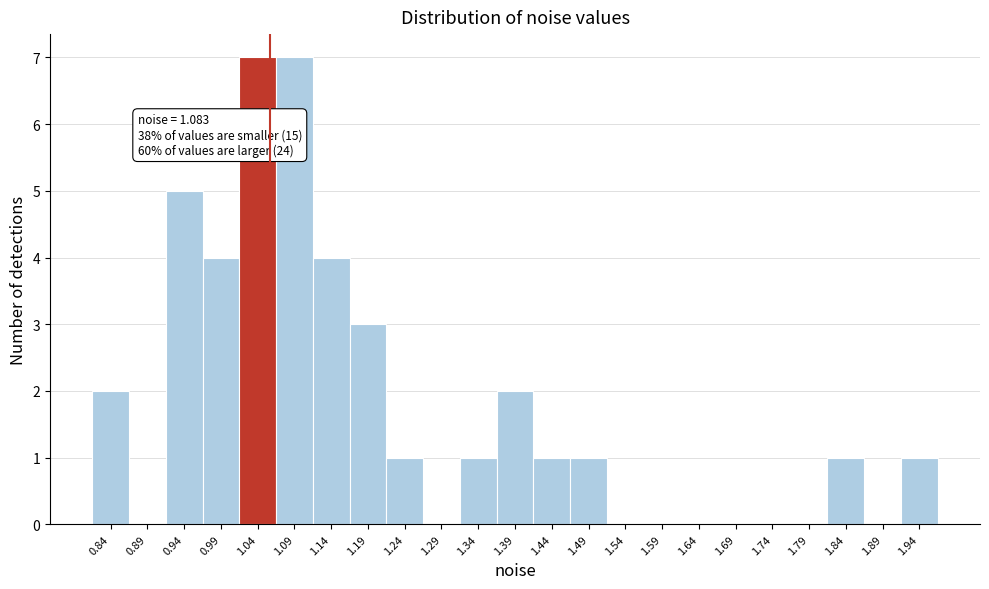

Reading left to right, what are all the values shown in this chart?

0.84=2	0.89=0	0.94=5	0.99=4	1.04=7	1.09=7	1.14=4	1.19=3	1.24=1	1.29=0	1.34=1	1.39=2	1.44=1	1.49=1	1.54=0	1.59=0	1.64=0	1.69=0	1.74=0	1.79=0	1.84=1	1.89=0	1.94=1